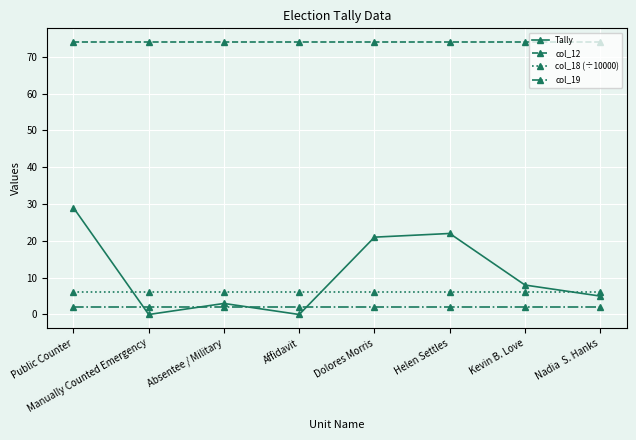

What is the sum of the col_18 (÷10000) values at Absentee / Military and Manually Counted Emergency?

12.2